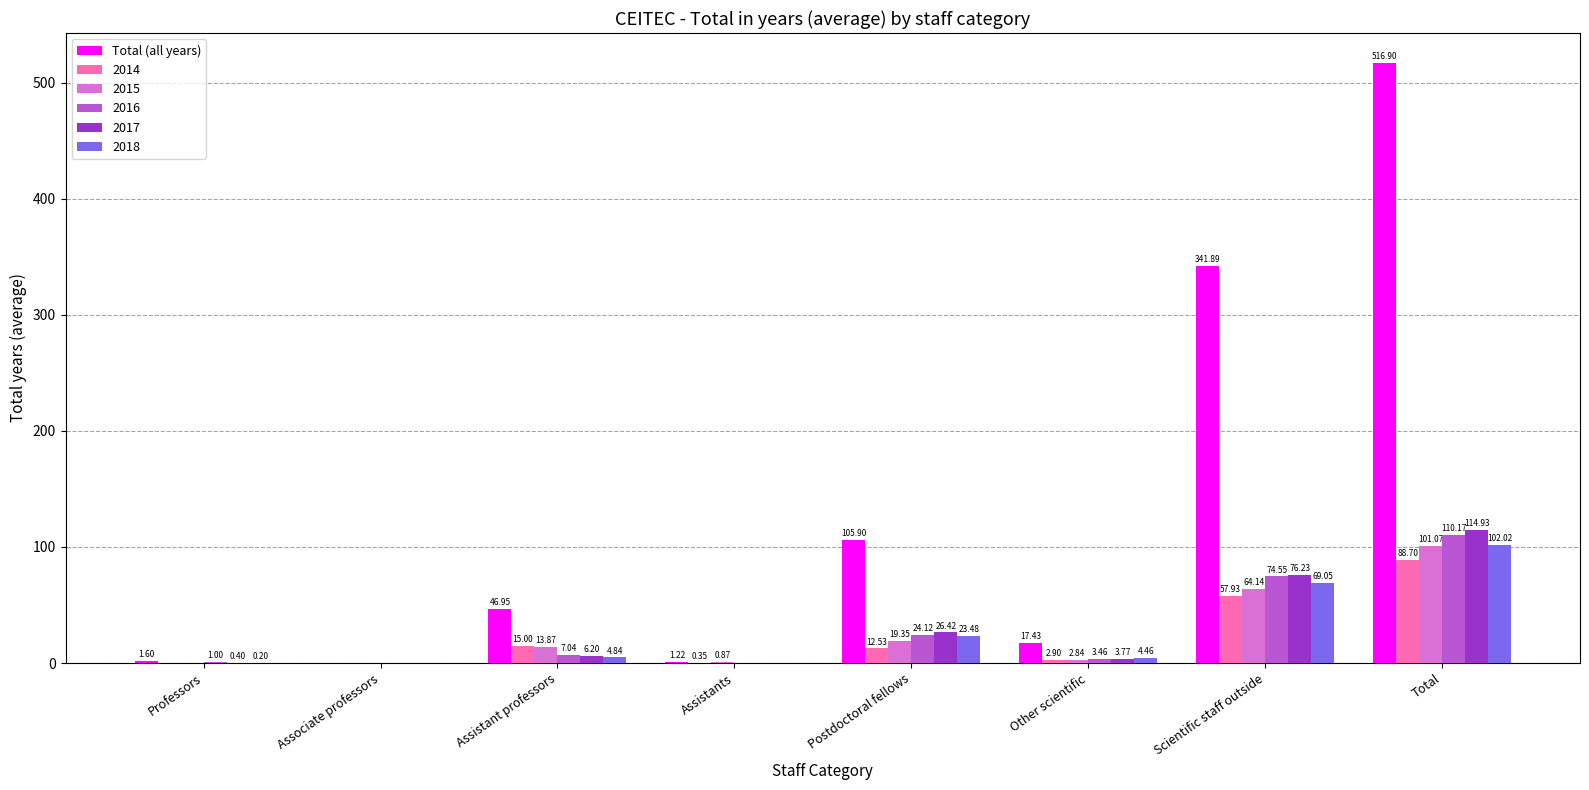

Where does the 2018 series first go above 4?

Assistant professors